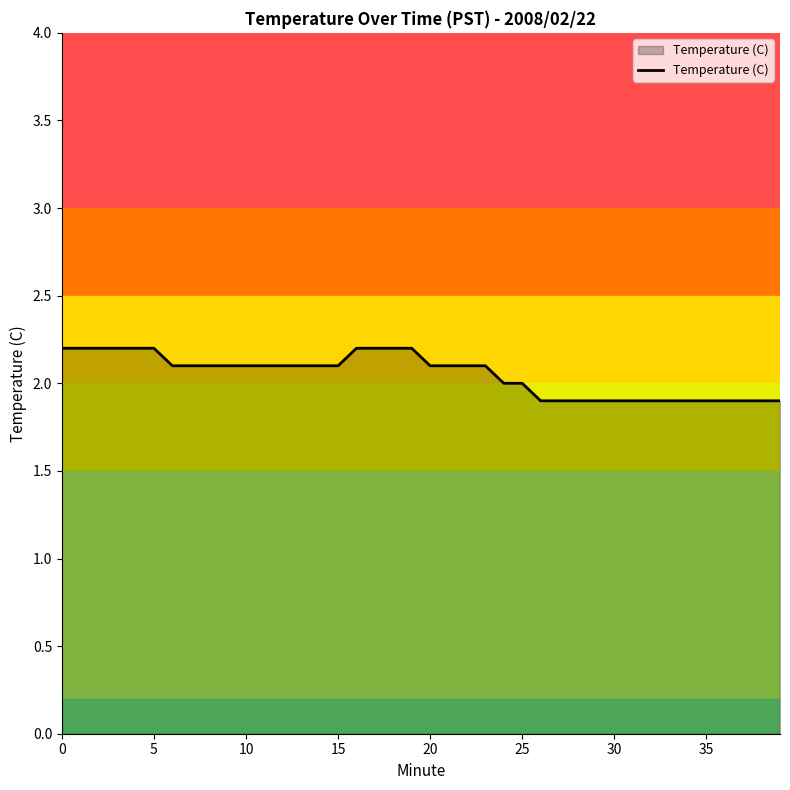

How many distinct data groups are displayed?

1